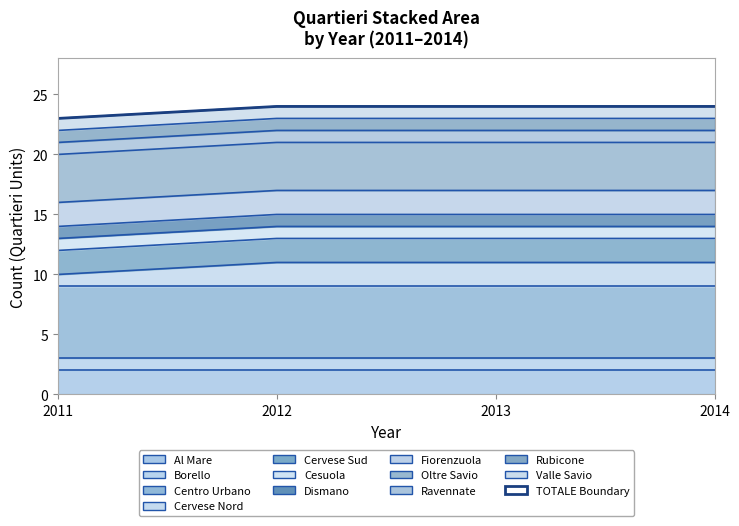

True or false: the data shows 15 at 2013.

False